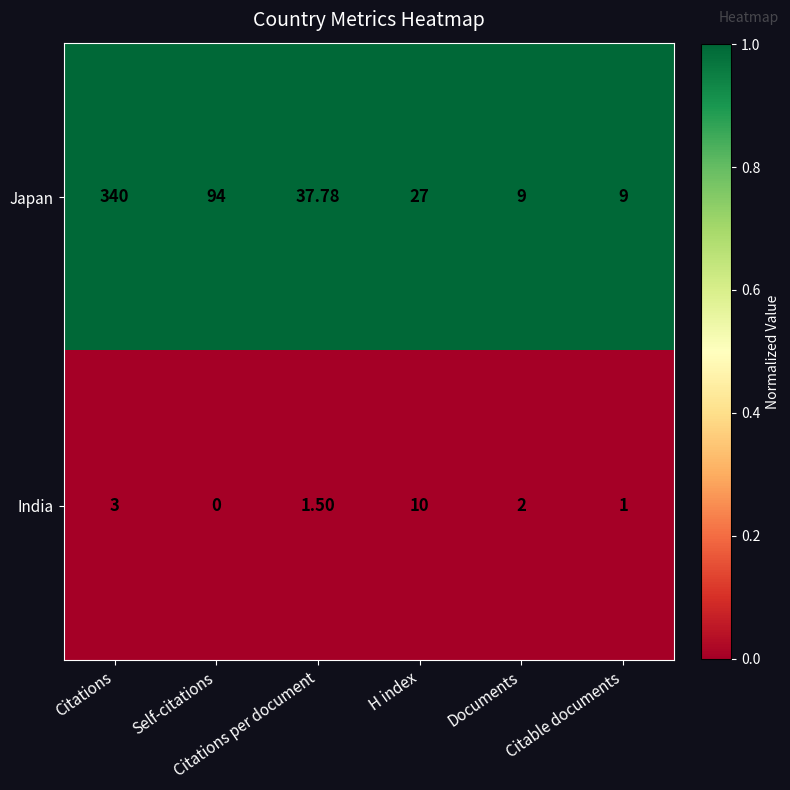

At Documents, list the series in order from smallest to largest.

India, Japan